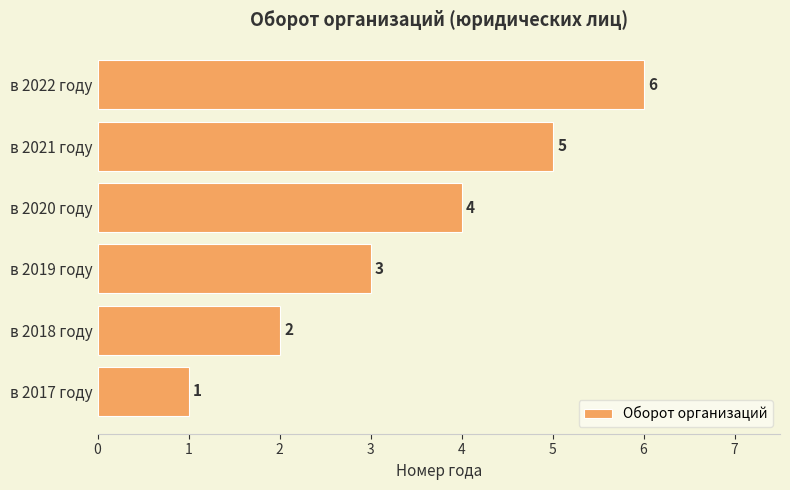

List the labels in order of value, largest first.

в 2022 году, в 2021 году, в 2020 году, в 2019 году, в 2018 году, в 2017 году